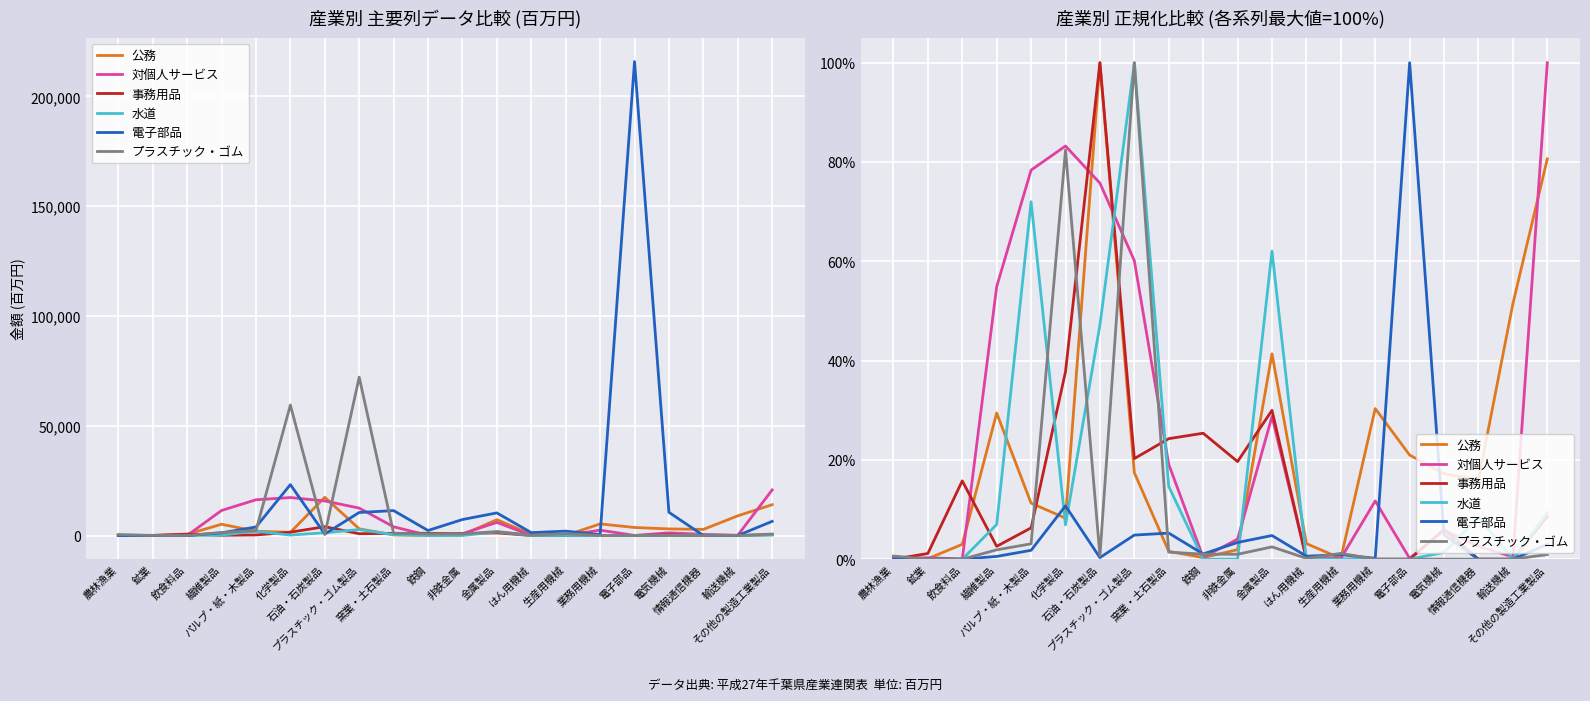

What is the sum of the 電子部品 values at プラスチック・ゴム製品 and 電気機械?

0.1